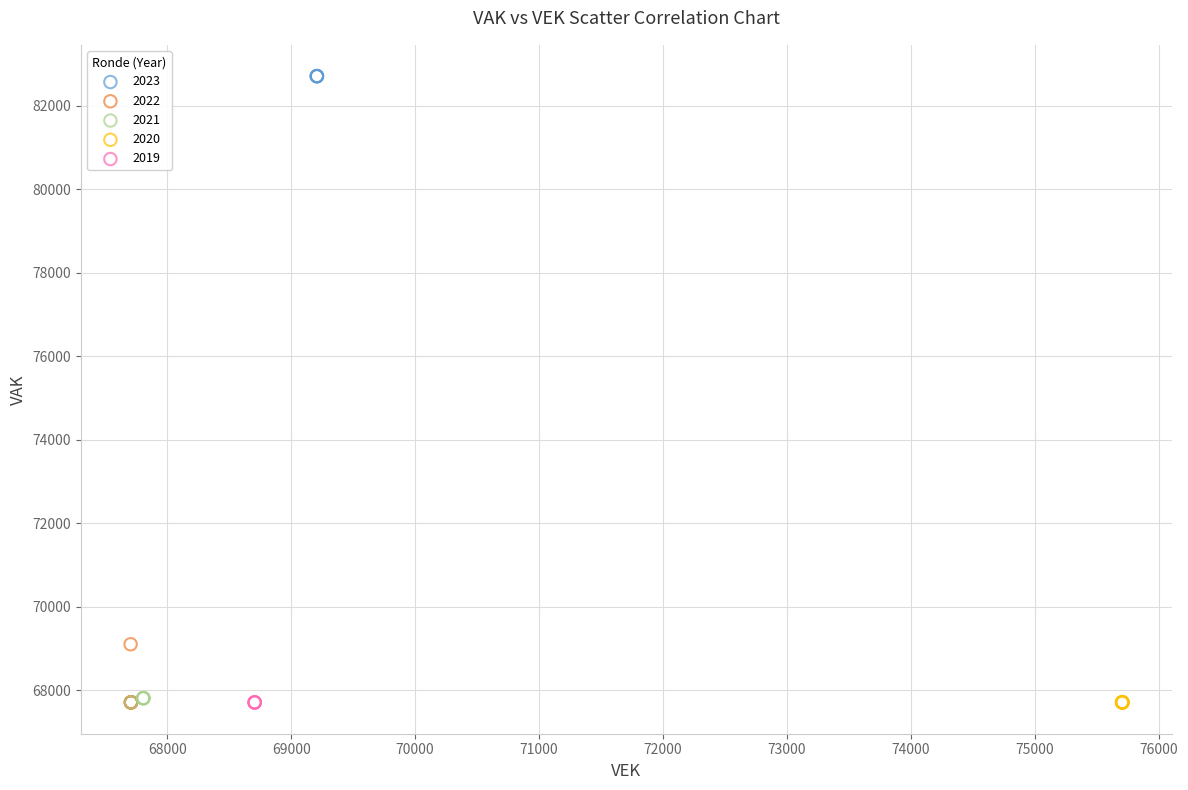

Which series contains the highest Y value?

2023